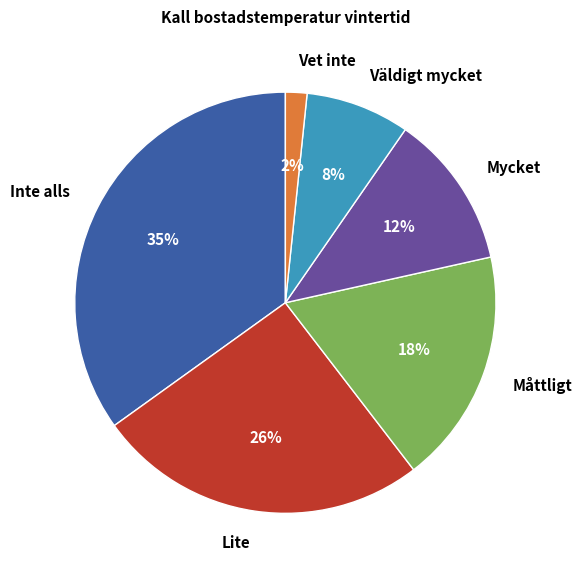

Is there a majority slice in this chart?

No